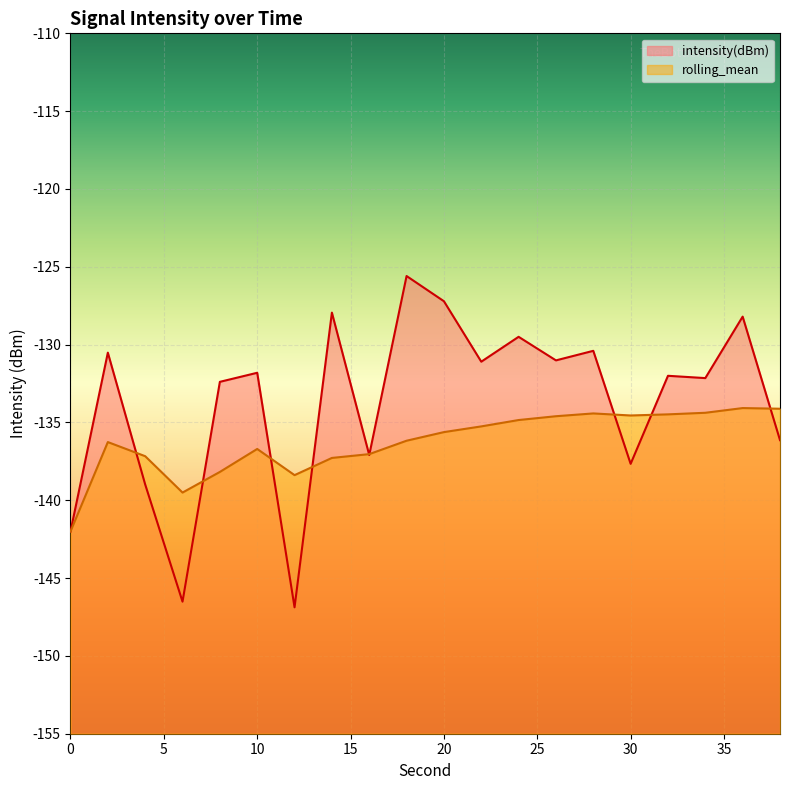

In intensity(dBm), how many points are lower than both neighbors (excluding endpoints)?

7